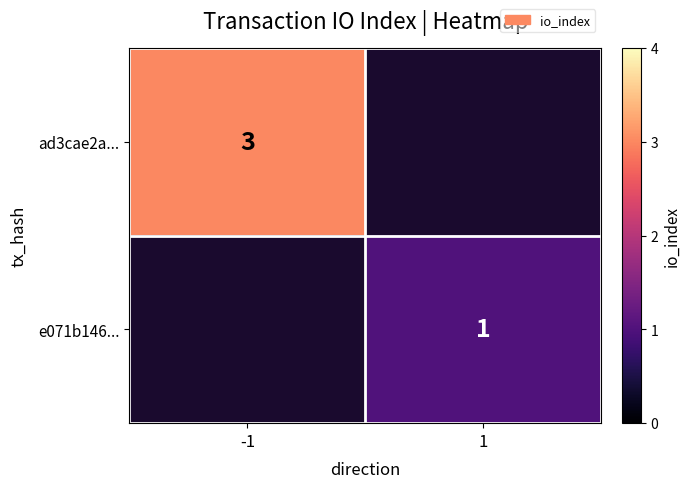

The value of ad3cae2a... at -1 is 5. True or false?

False